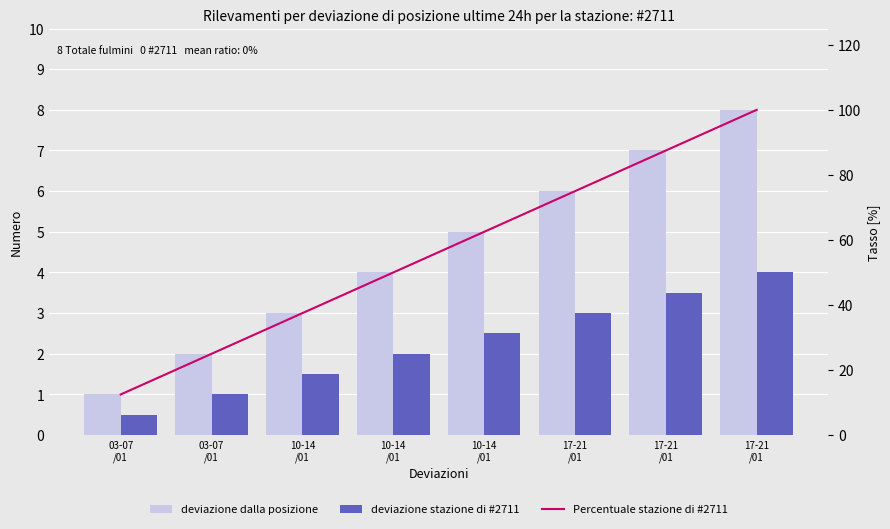

What is the difference between the Percentuale stazione di #2711 values at 17-21
/01 and 10-14
/01?

50.0